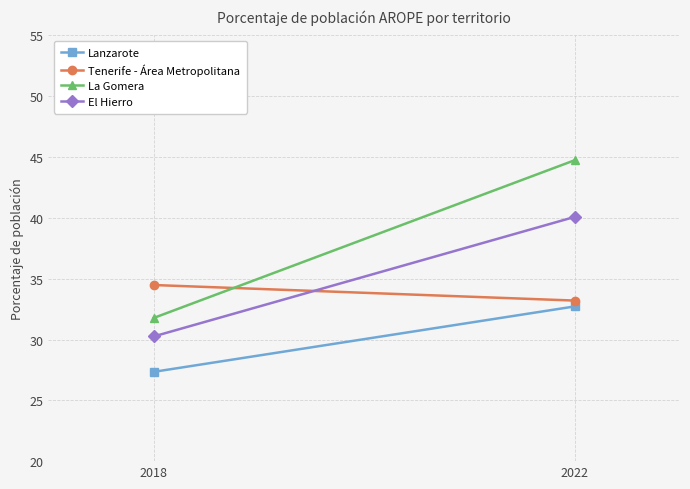

What is the lowest value of the La Gomera series?

31.8